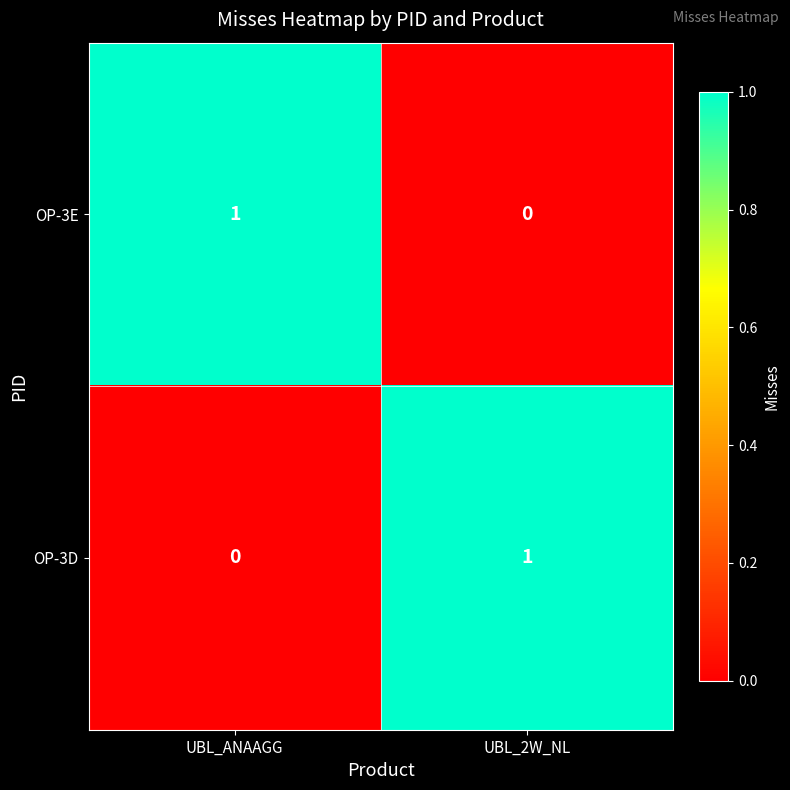

Reading left to right, transcribe all the data shown in this chart.

OP-3E: 1	0
OP-3D: 0	1